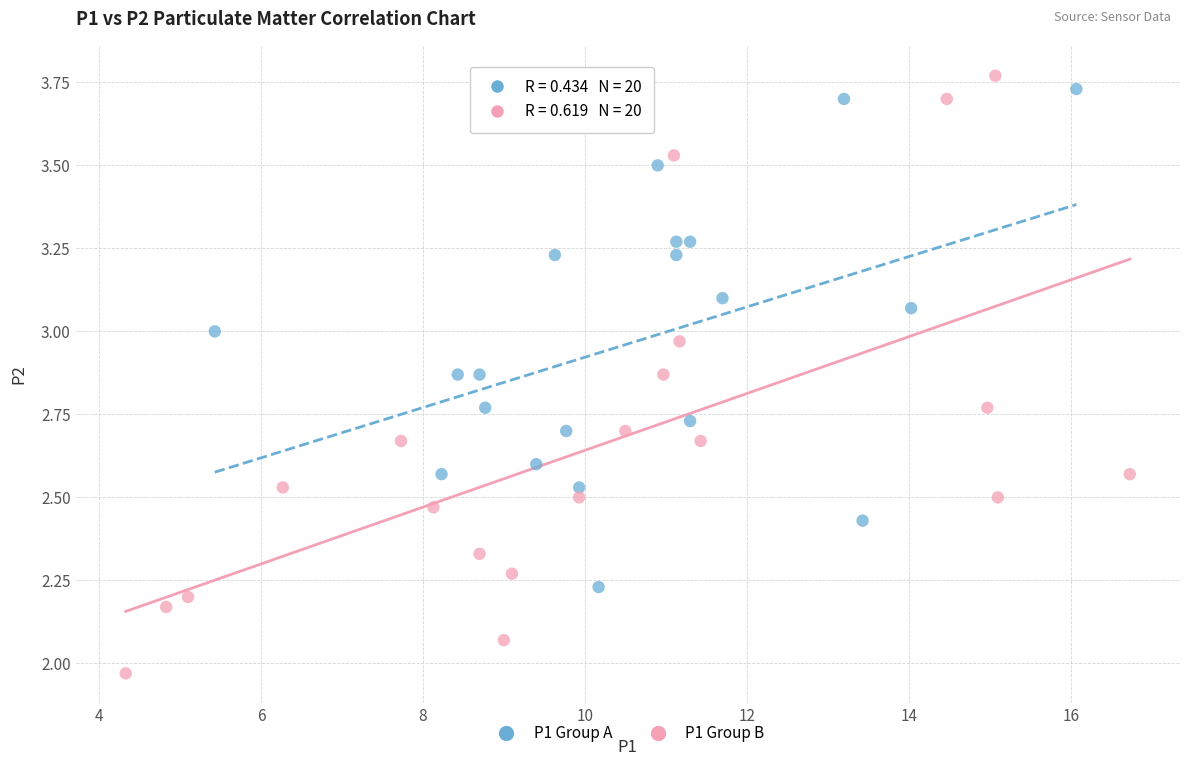

Which series reaches the maximum Y coordinate?

P1 Group B